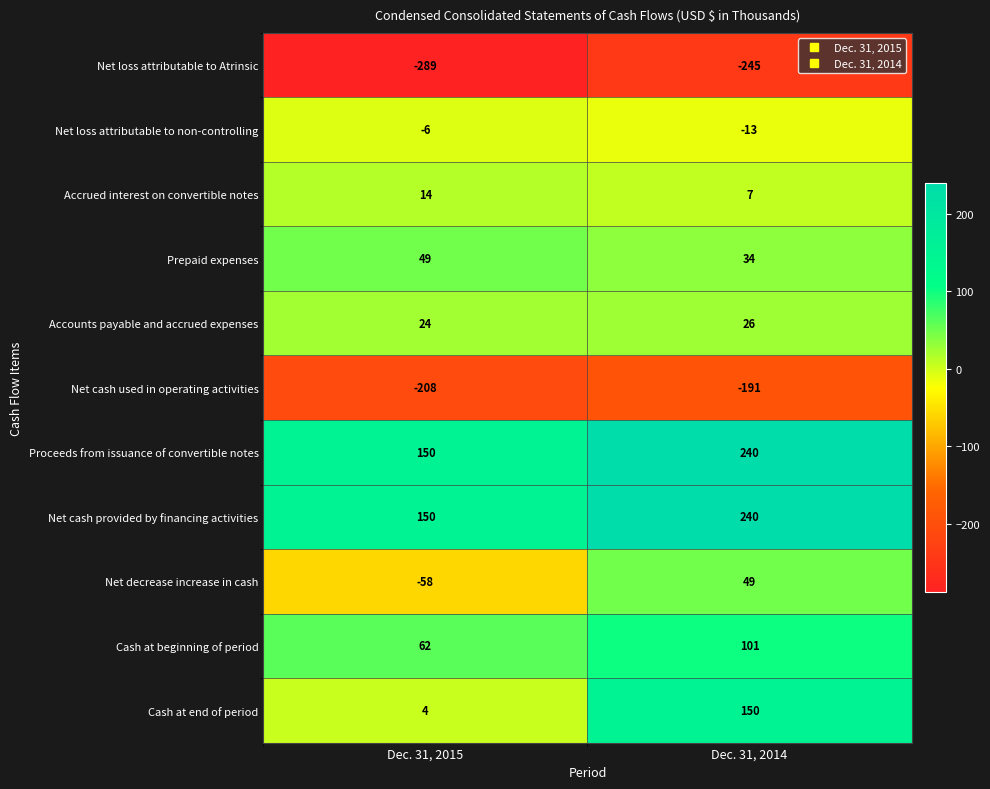

True or false: Cash at end of period has a value of 150 at Dec. 31, 2014.

True